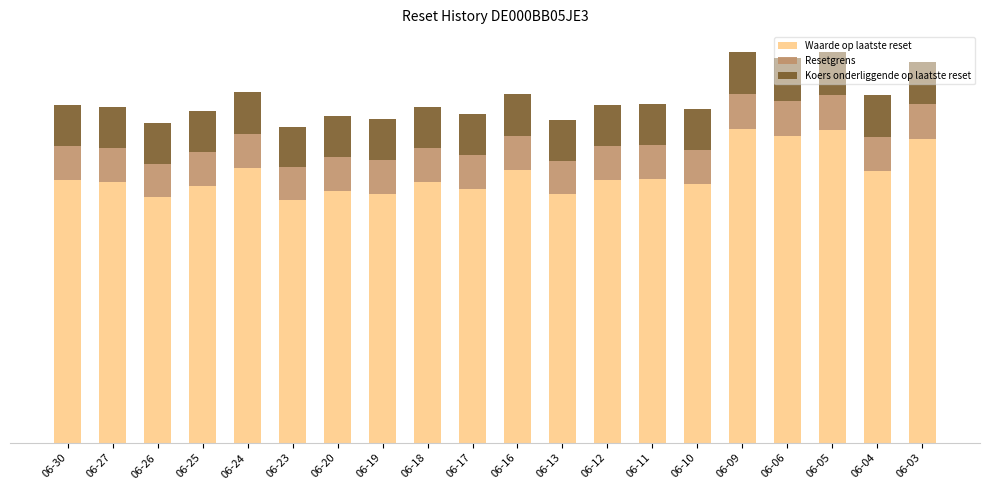

The Waarde op laatste reset series shows 70.8 at 06-30. True or false?

True